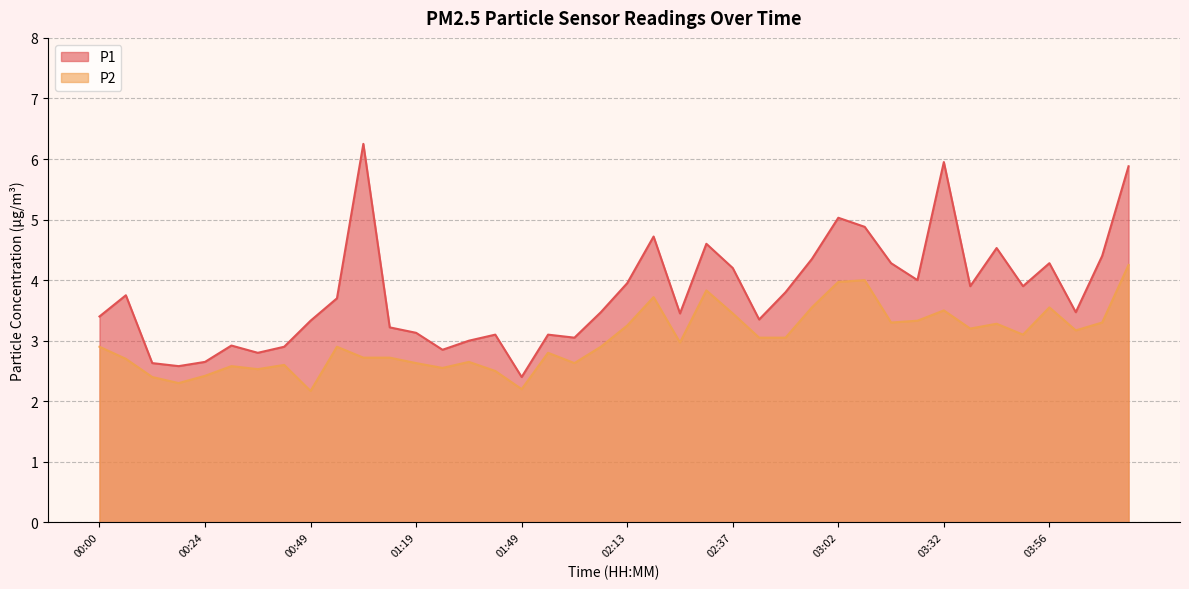

Count the number of categories in the chart.

40